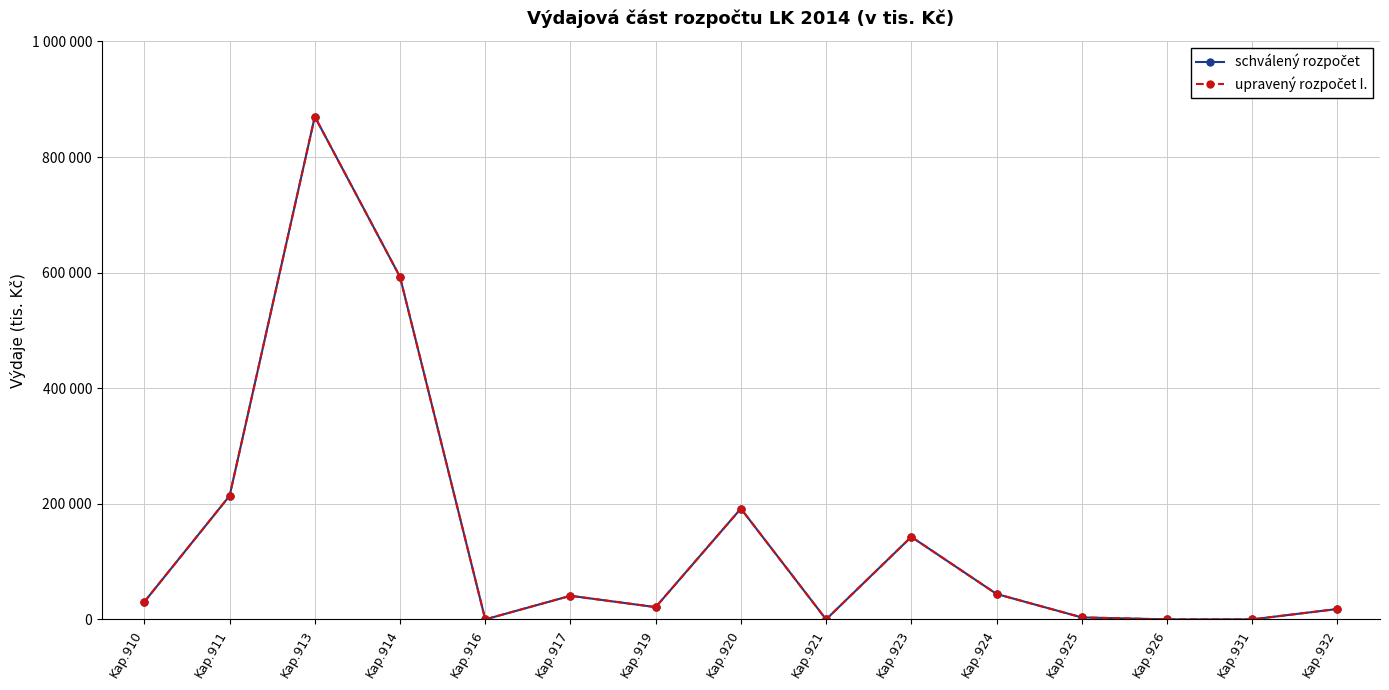

Does the chart have visible grid lines?

Yes